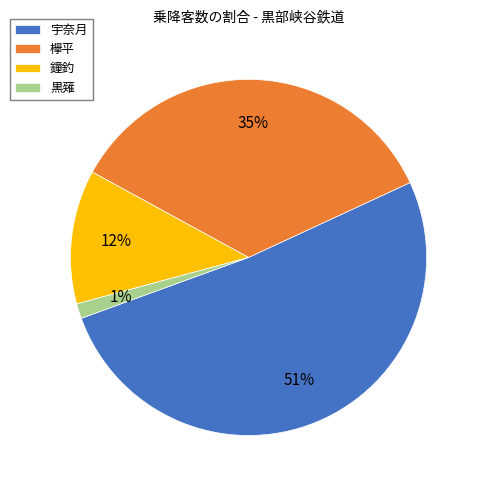

Which category has the biggest portion of the pie?

宇奈月